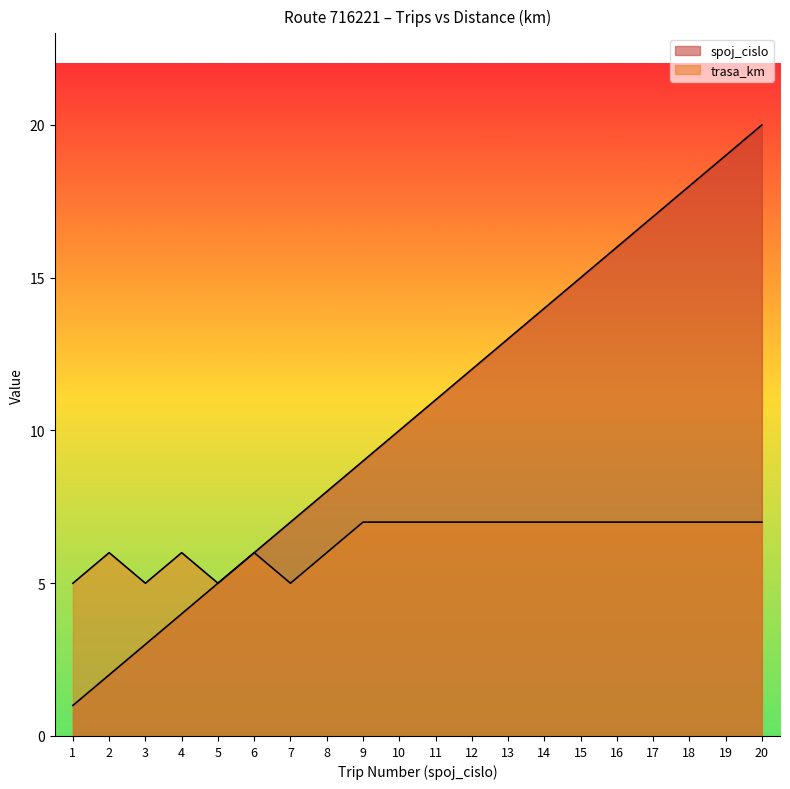

Is it true that spoj_cislo equals 12 at 12?

True